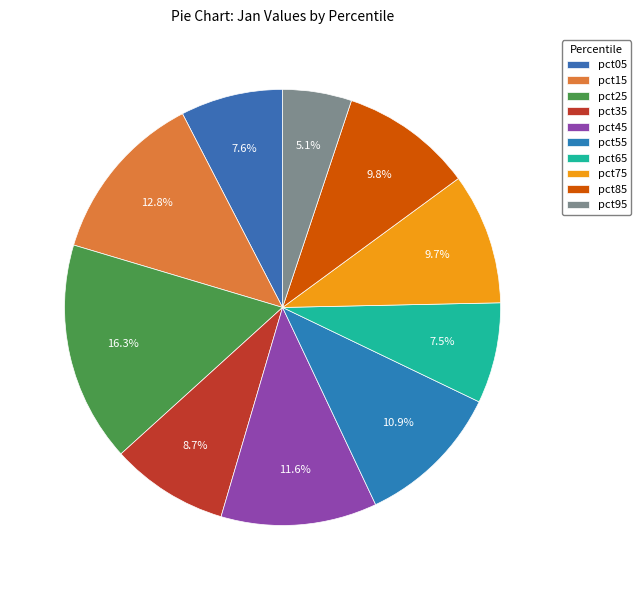

How much of the chart is everything except pct25?

83.7%